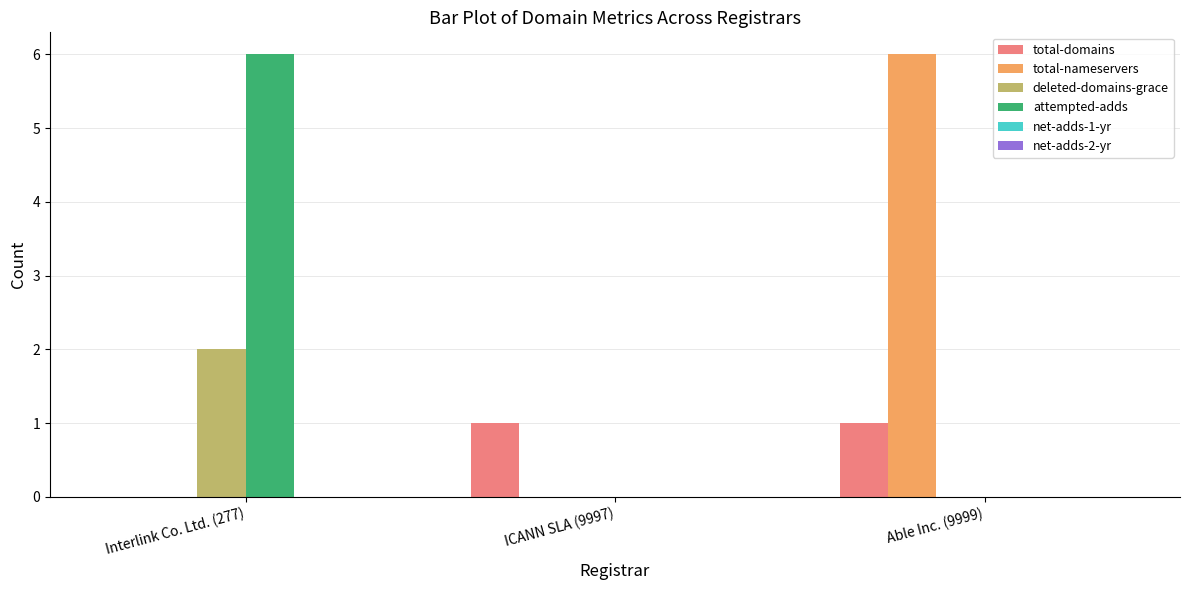

At which category is the sum across all series the highest?

Interlink Co. Ltd. (277)